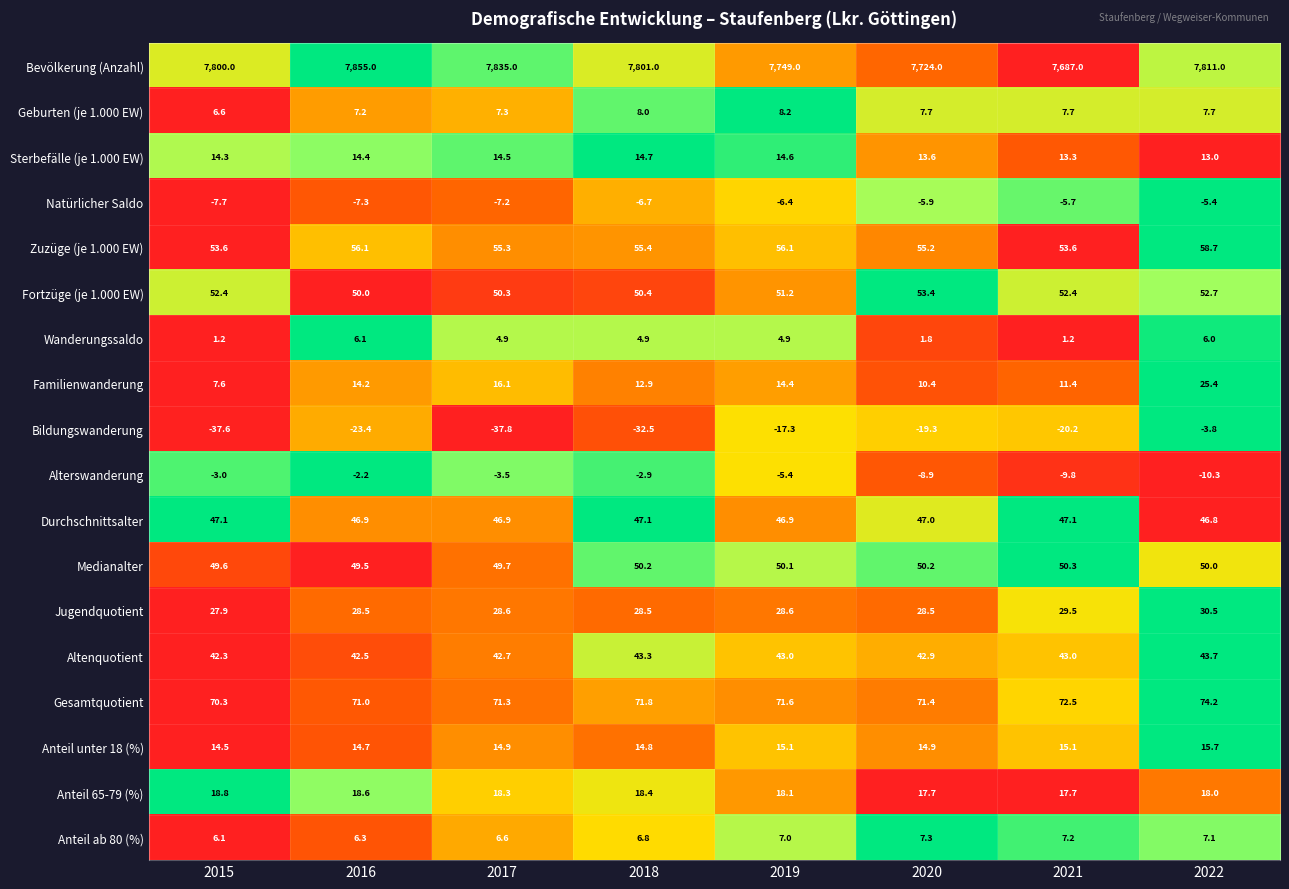

What is the total value across all series at 2017?

8213.9